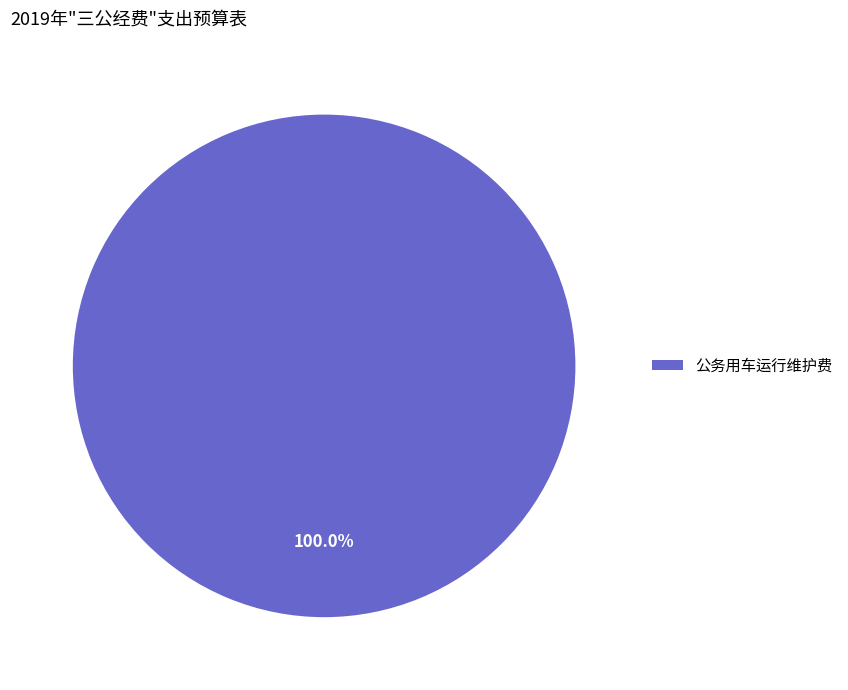

Rank the categories by value from lowest to highest.

公务用车运行维护费